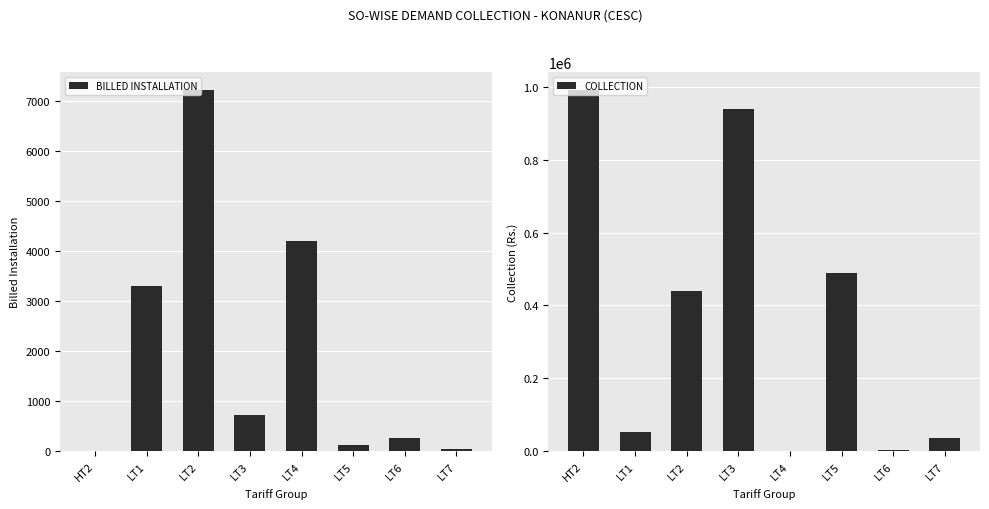

What is the label of the 3rd bar from the left?

LT2